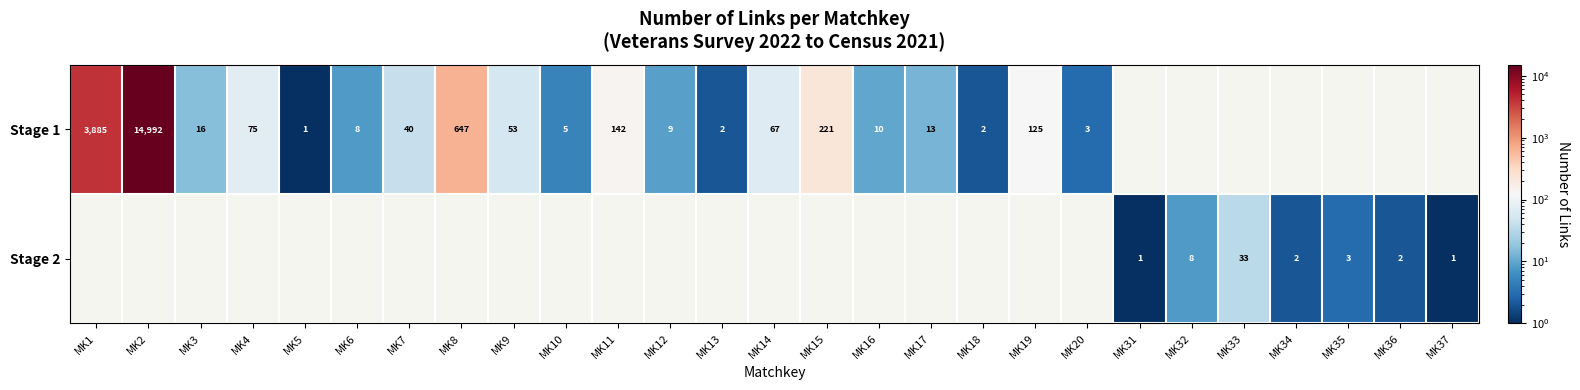

True or false: Stage 1 has a value of 8 at MK6.

True